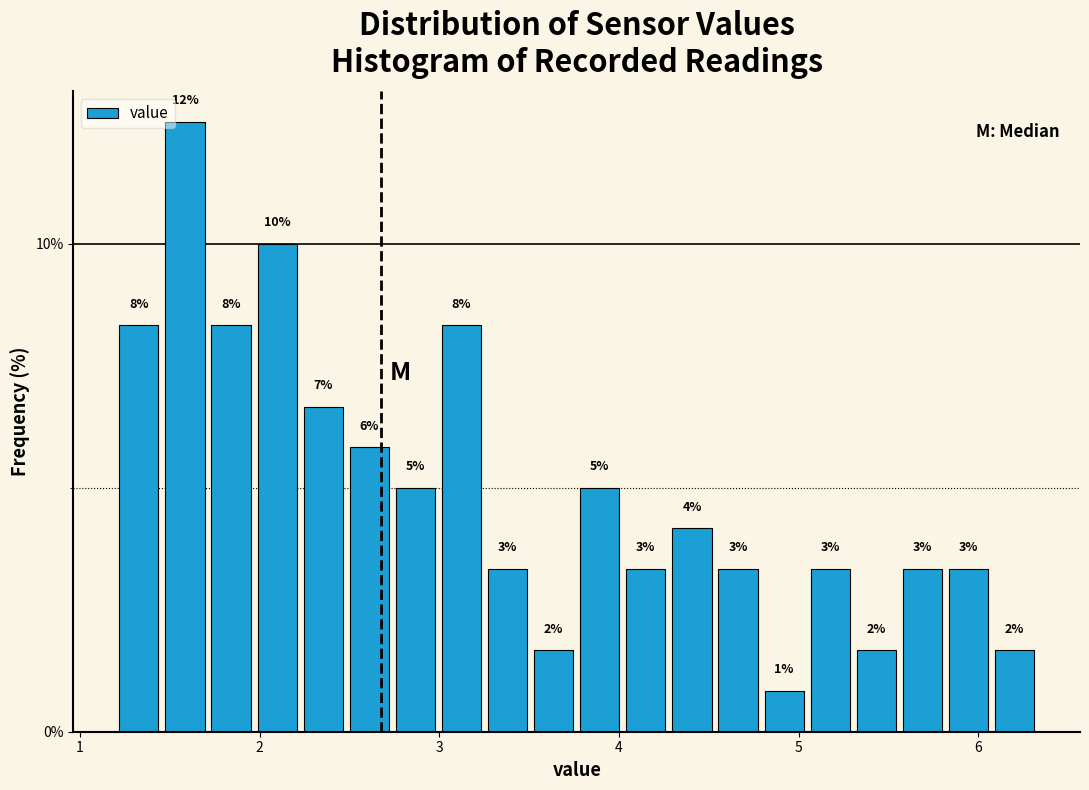

Around what value on the x-axis is the tallest bar? Give the approximate position of its centre, as read against the axis.

1.6